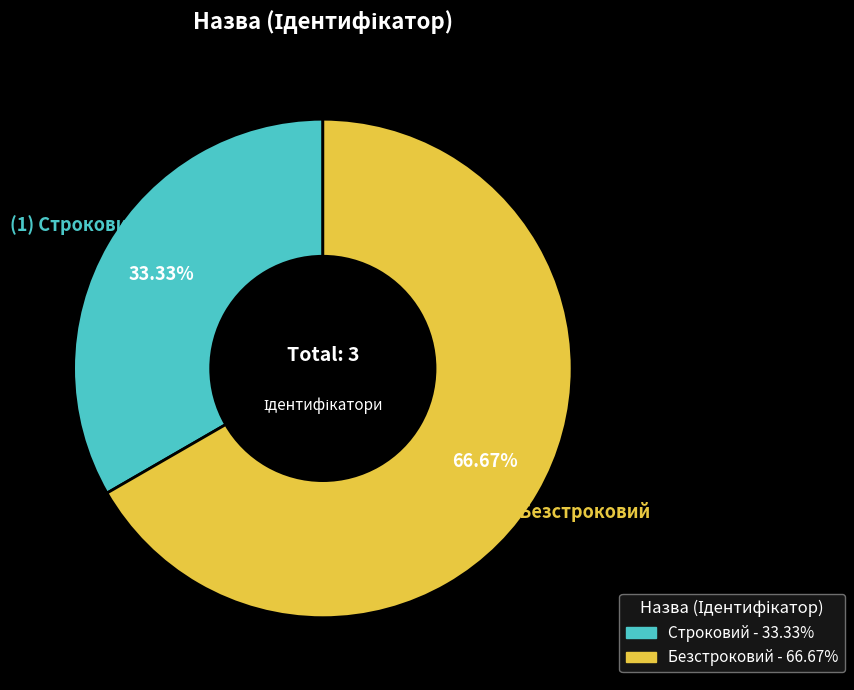

Count the number of slices in the pie.

2